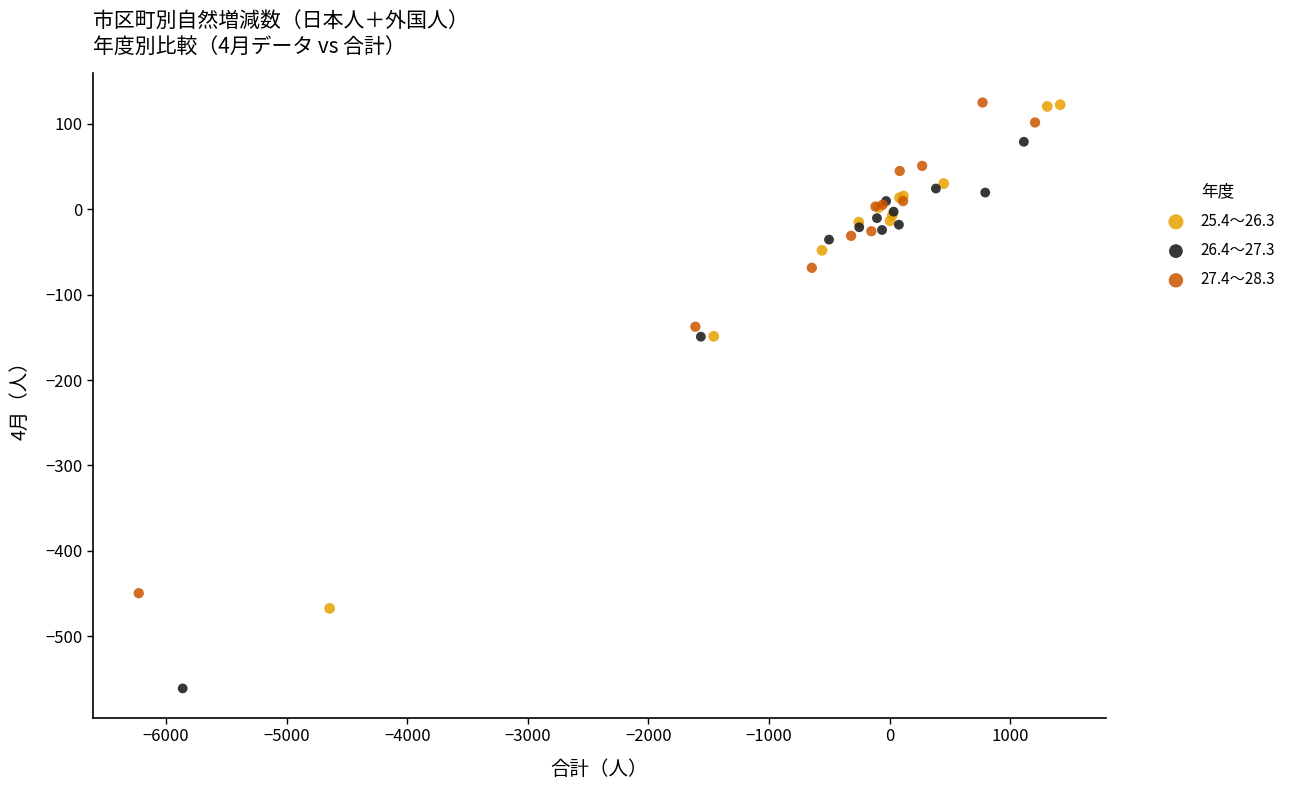

Which series contains the lowest Y value?

26.4～27.3